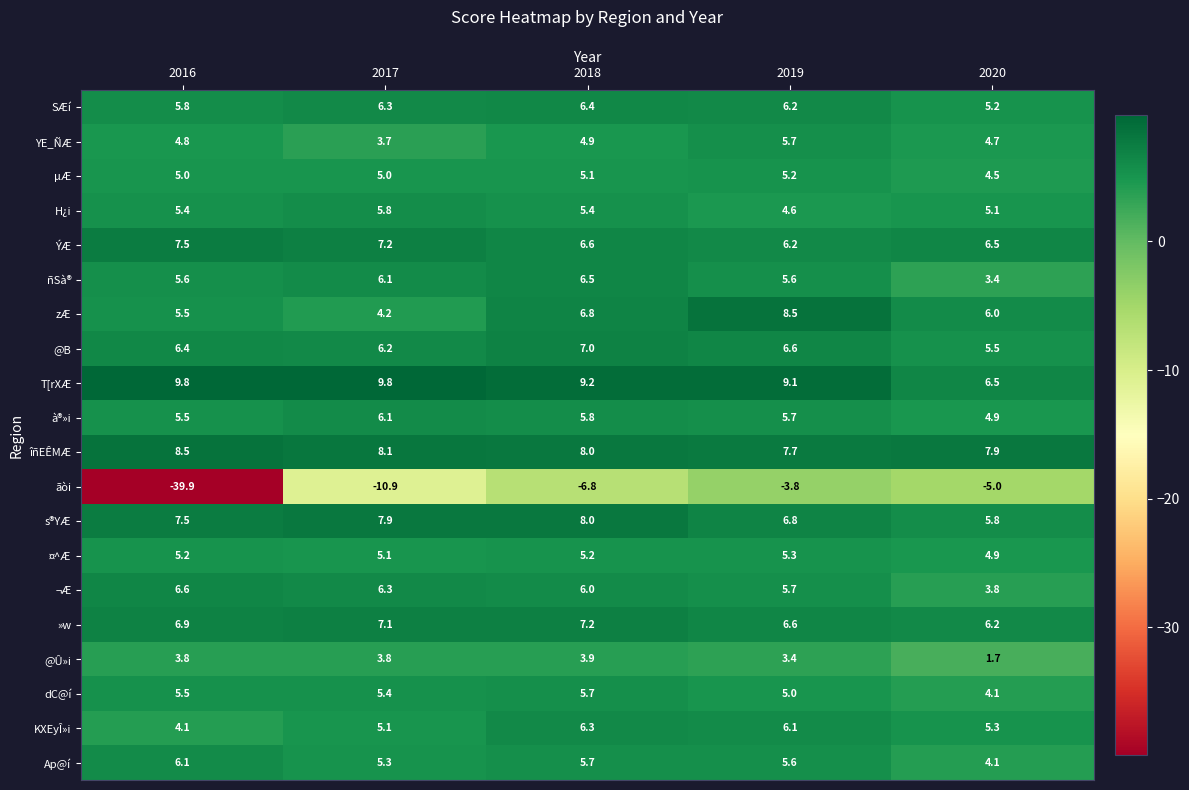

What is the greatest value displayed?

9.8